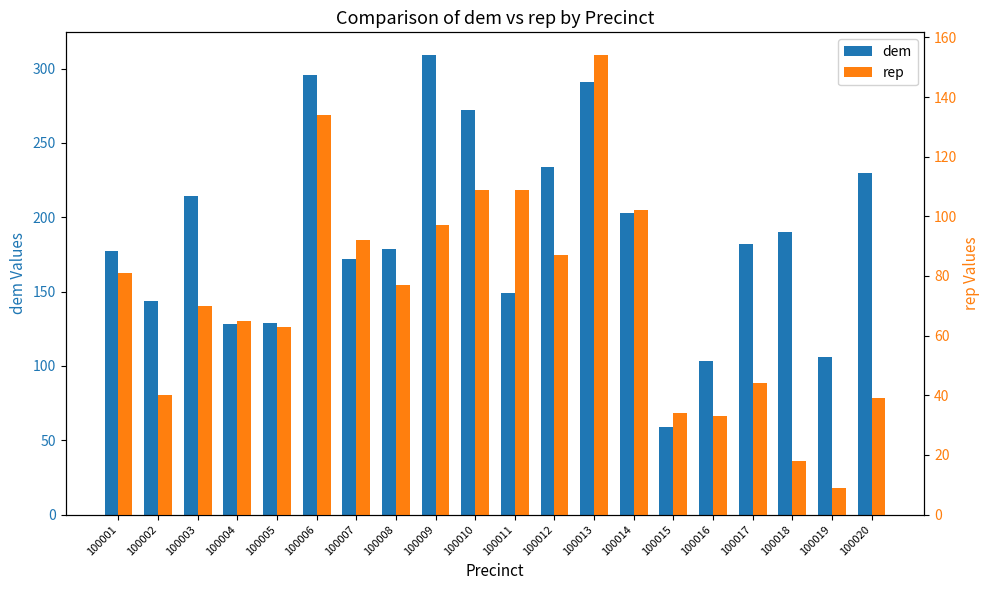

True or false: rep has a value of 34 at 100015.

True